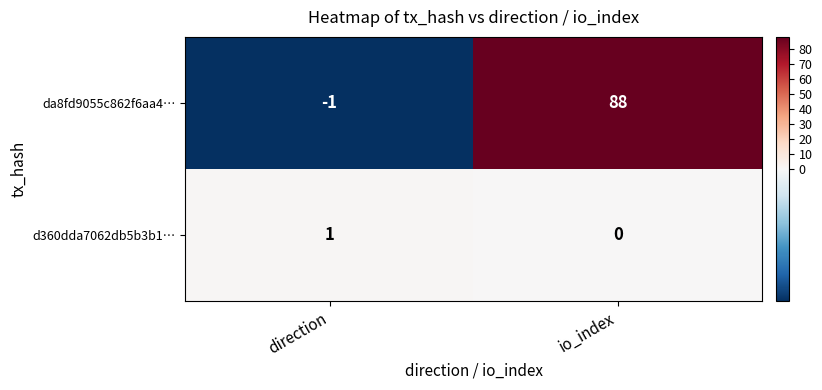

True or false: da8fd9055c862f6aa4… has a value of 127 at io_index.

False